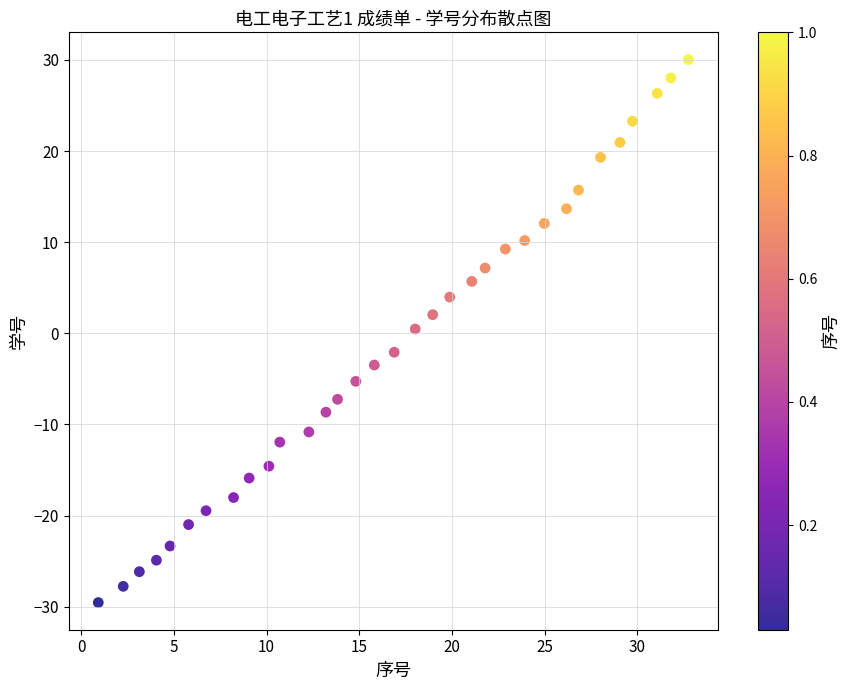

What is the range of Y values (max minus min)?

59.6